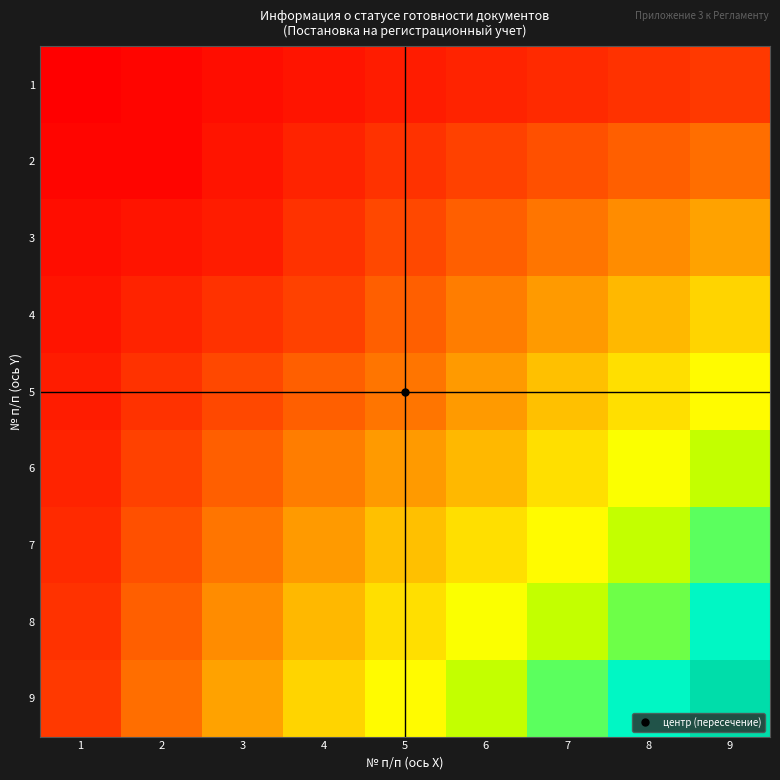

Rank the series at 5 from highest to lowest value.

9, 8, 7, 6, 5, 4, 3, 2, 1